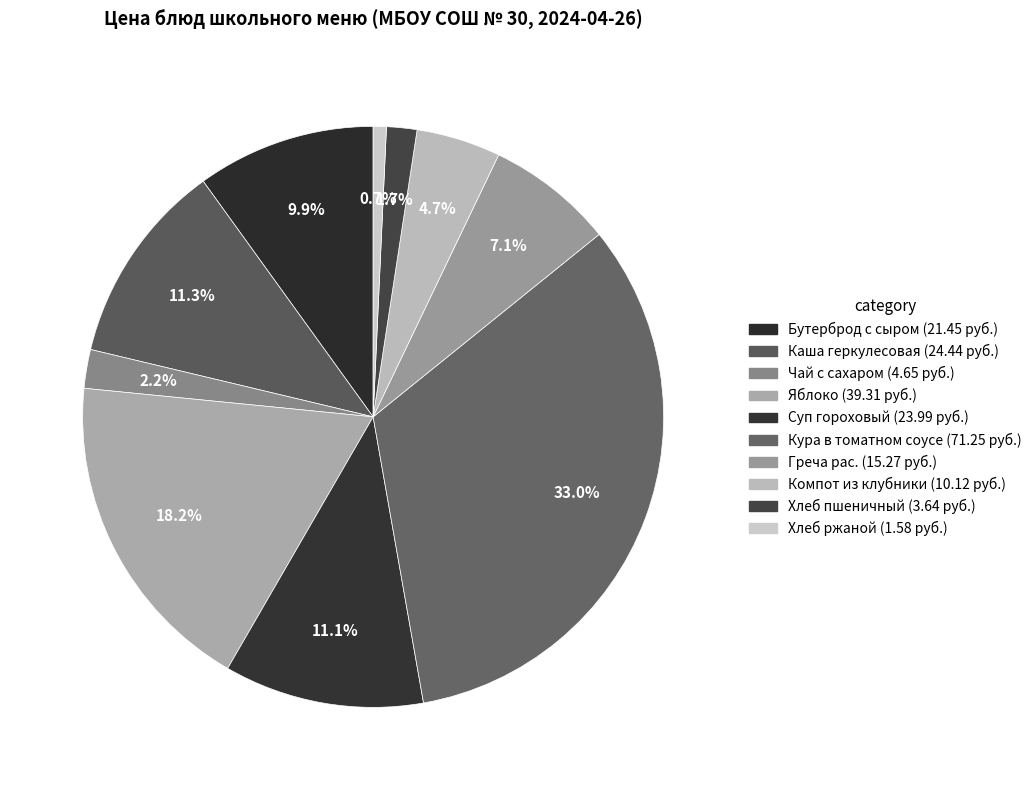

Rank the categories by value from lowest to highest.

Хлеб ржаной, Хлеб пшеничный, Чай с сахаром, Компот из клубники, Греча рас., Бутерброд с сыром, Суп гороховый, Каша геркулесовая, Яблоко, Кура в томатном соусе